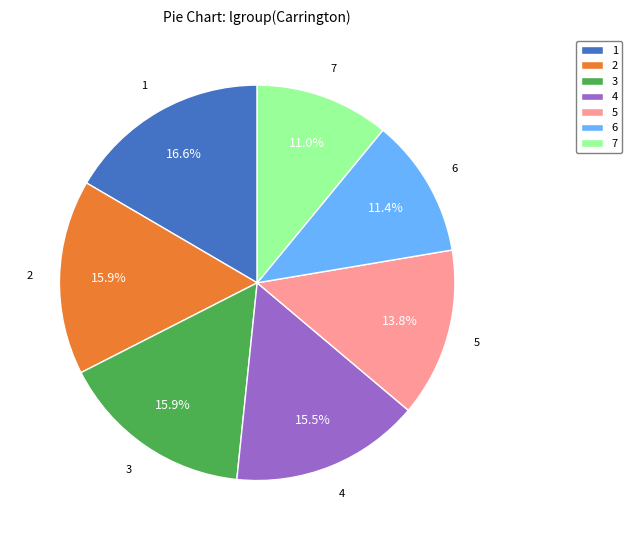

To the nearest percent, what percentage of the pie is 5?

14%